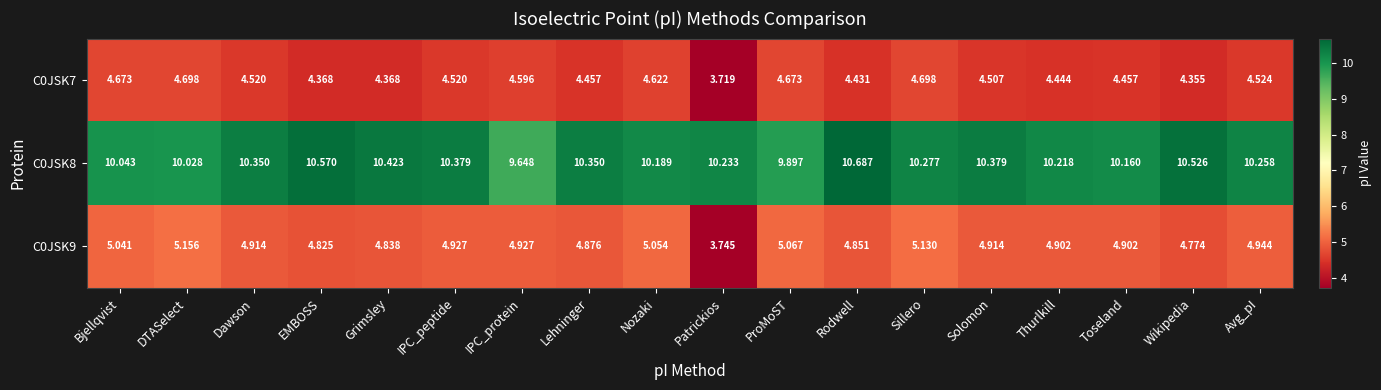

Which series has the widest spread of values?

C0JSK9